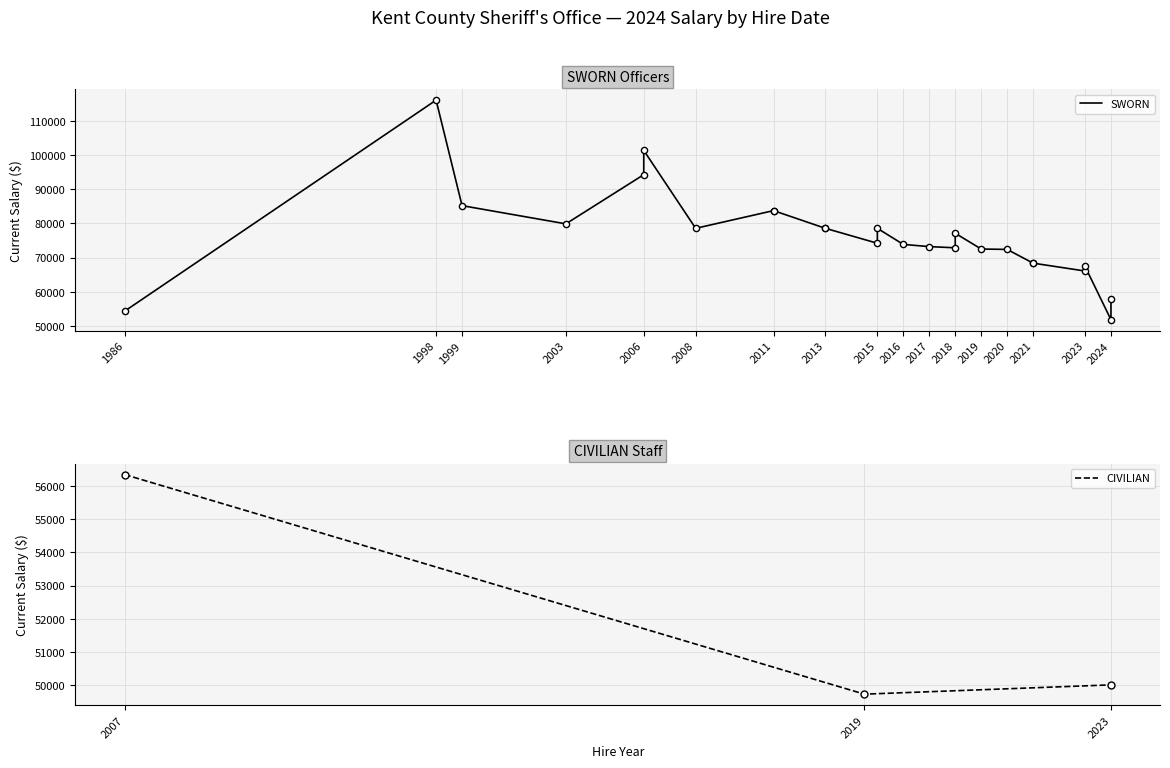

Between 2018-02 and 2020-10, which is larger?

2018-02